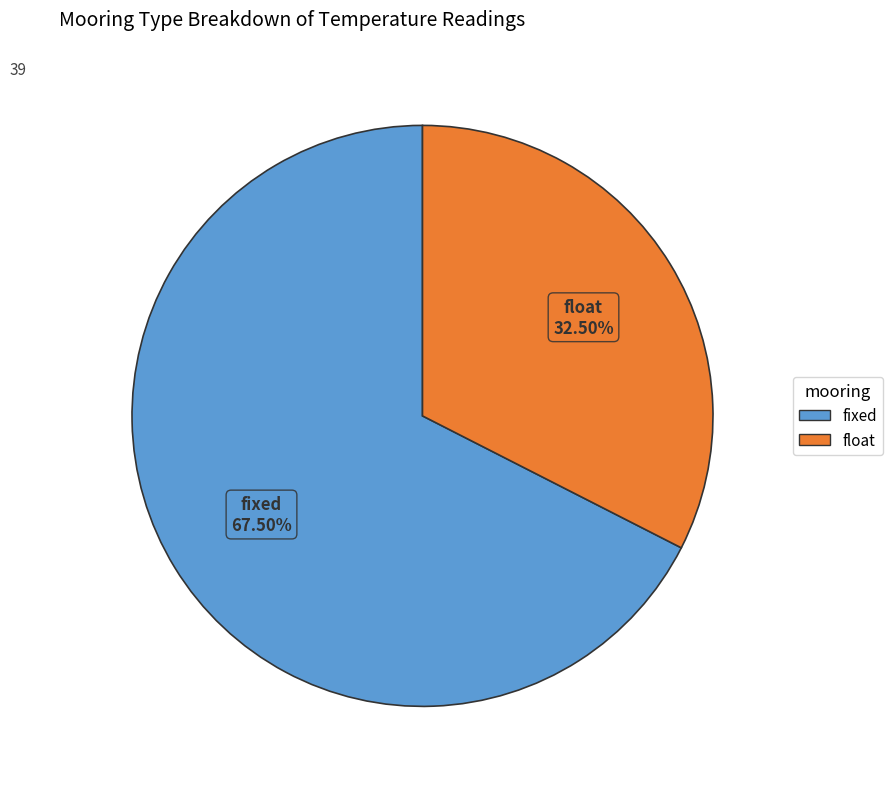

How many segments does this pie chart have?

2